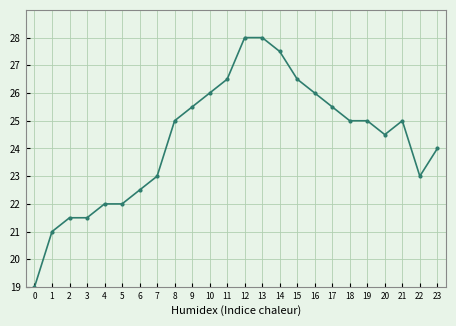

What is the average value?

24.3